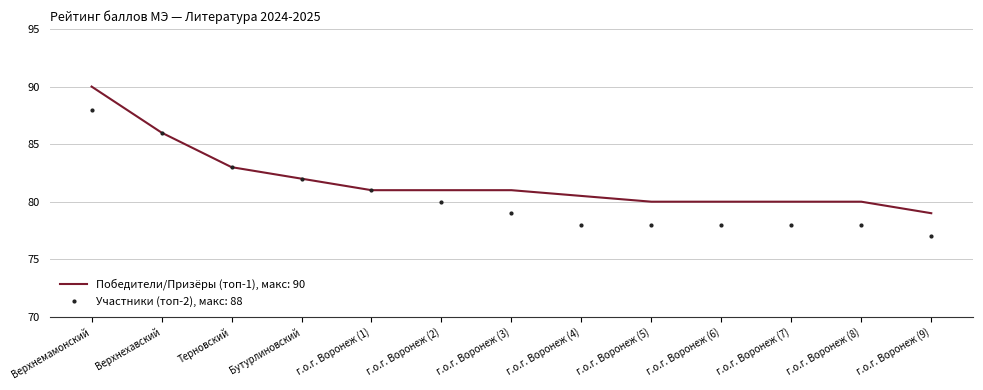

Which label corresponds to the largest value in the chart?

Верхнемамонский